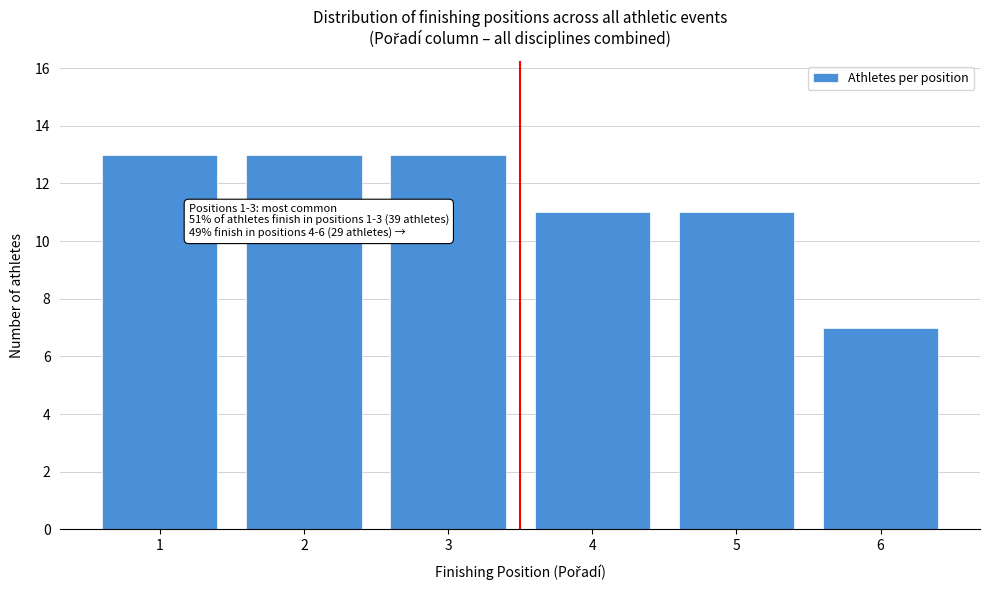

Reading left to right, transcribe all the data shown in this chart.

13	13	13	11	11	7